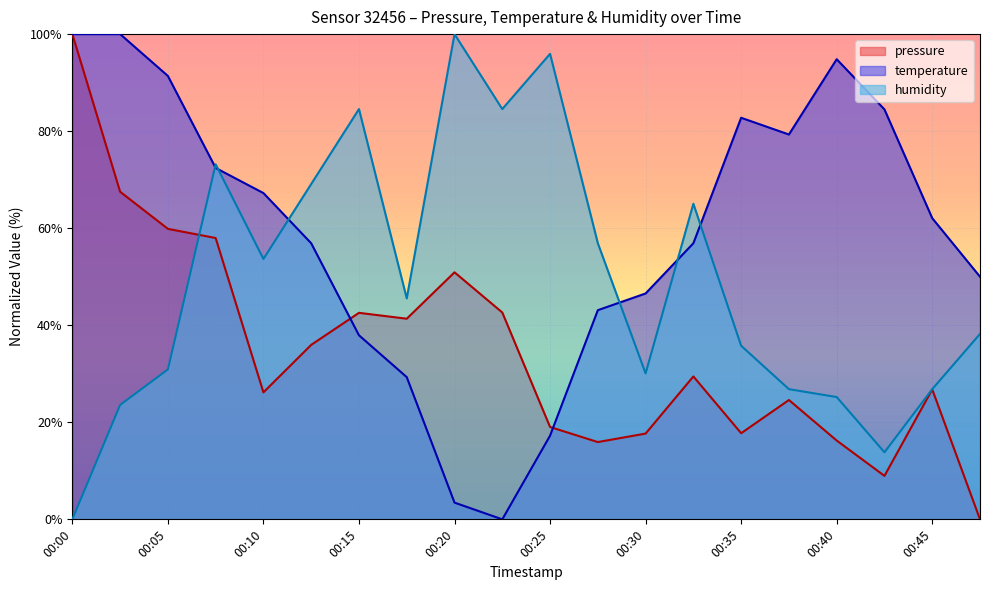

Reading right to left, list all the values displayed in this chart.

pressure: 00:47=0.0	00:45=26.8	00:42=9.0	00:40=16.2	00:37=24.6	00:35=17.7	00:32=29.4	00:30=17.7	00:27=15.9	00:25=19.0	00:23=42.6	00:20=50.9	00:18=41.3	00:15=42.6	00:12=36.0	00:10=26.2	00:07=58.0	00:05=59.9	00:02=67.5	00:00=100.0
temperature: 00:47=50.0	00:45=62.1	00:42=84.5	00:40=94.8	00:37=79.3	00:35=82.8	00:32=56.9	00:30=46.6	00:27=43.1	00:25=17.2	00:23=0.0	00:20=3.4	00:18=29.3	00:15=37.9	00:12=56.9	00:10=67.2	00:07=72.4	00:05=91.4	00:02=100.0	00:00=100.0
humidity: 00:47=38.2	00:45=26.8	00:42=13.8	00:40=25.2	00:37=26.8	00:35=35.8	00:32=65.0	00:30=30.1	00:27=56.9	00:25=95.9	00:23=84.6	00:20=100.0	00:18=45.5	00:15=84.6	00:12=69.1	00:10=53.7	00:07=73.2	00:05=30.9	00:02=23.6	00:00=0.0